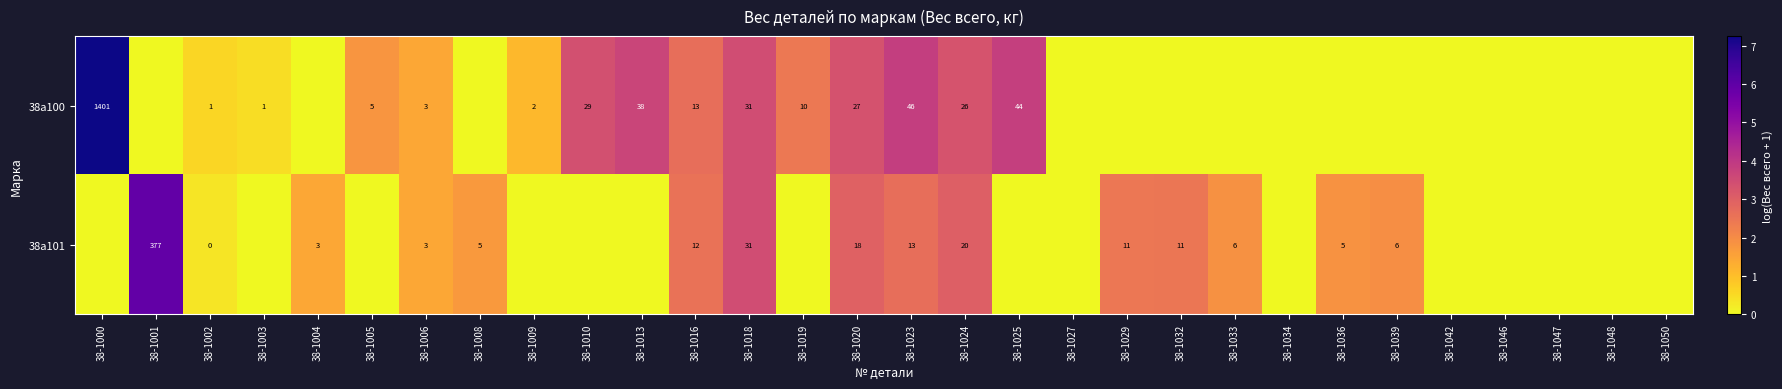

Is it true that 38а100 equals 17 at 38-1010?

False